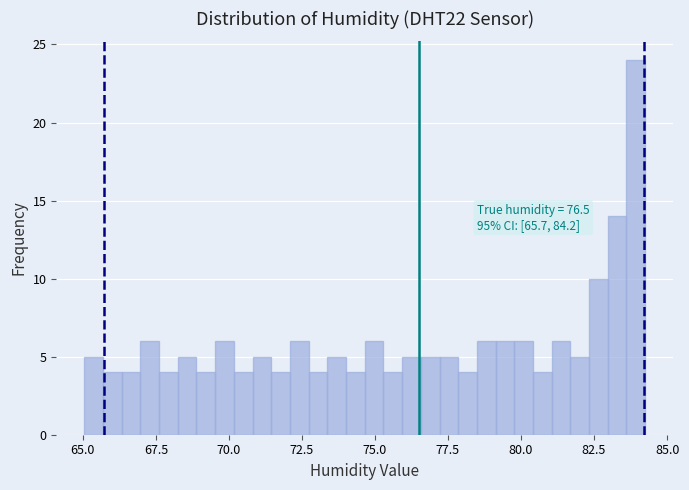

Read against the x-axis, roughly where is the centre of the tallest bar?

84.0